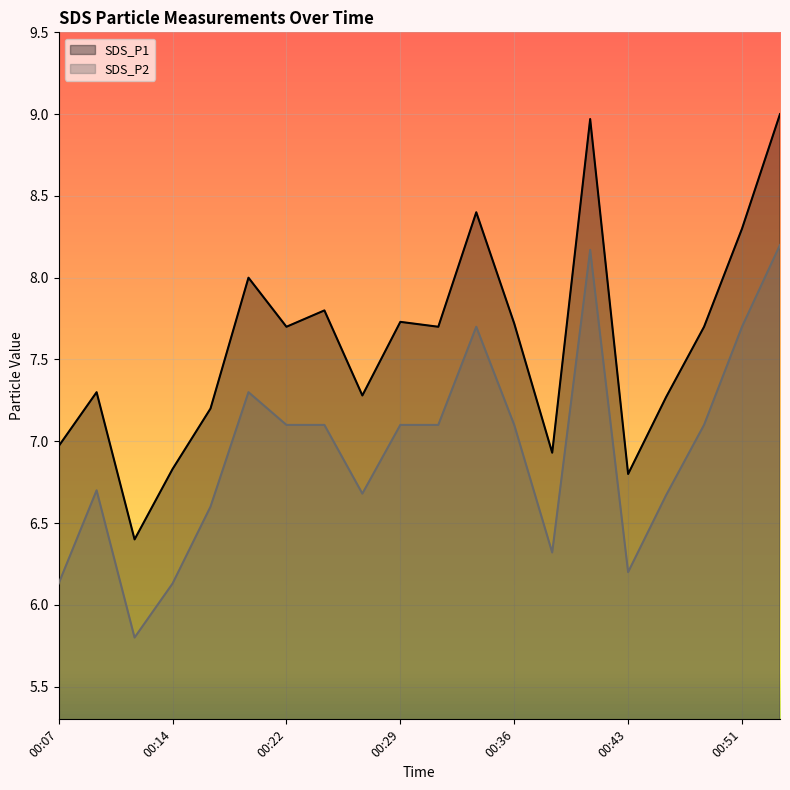

Between 00:48 and 00:34, which is larger?

00:34